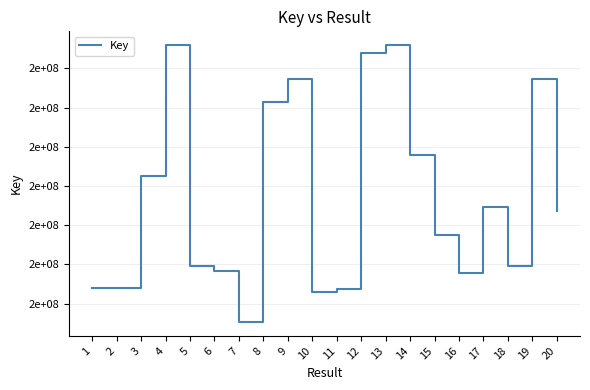

The value at 14 is 57297384. True or false?

False